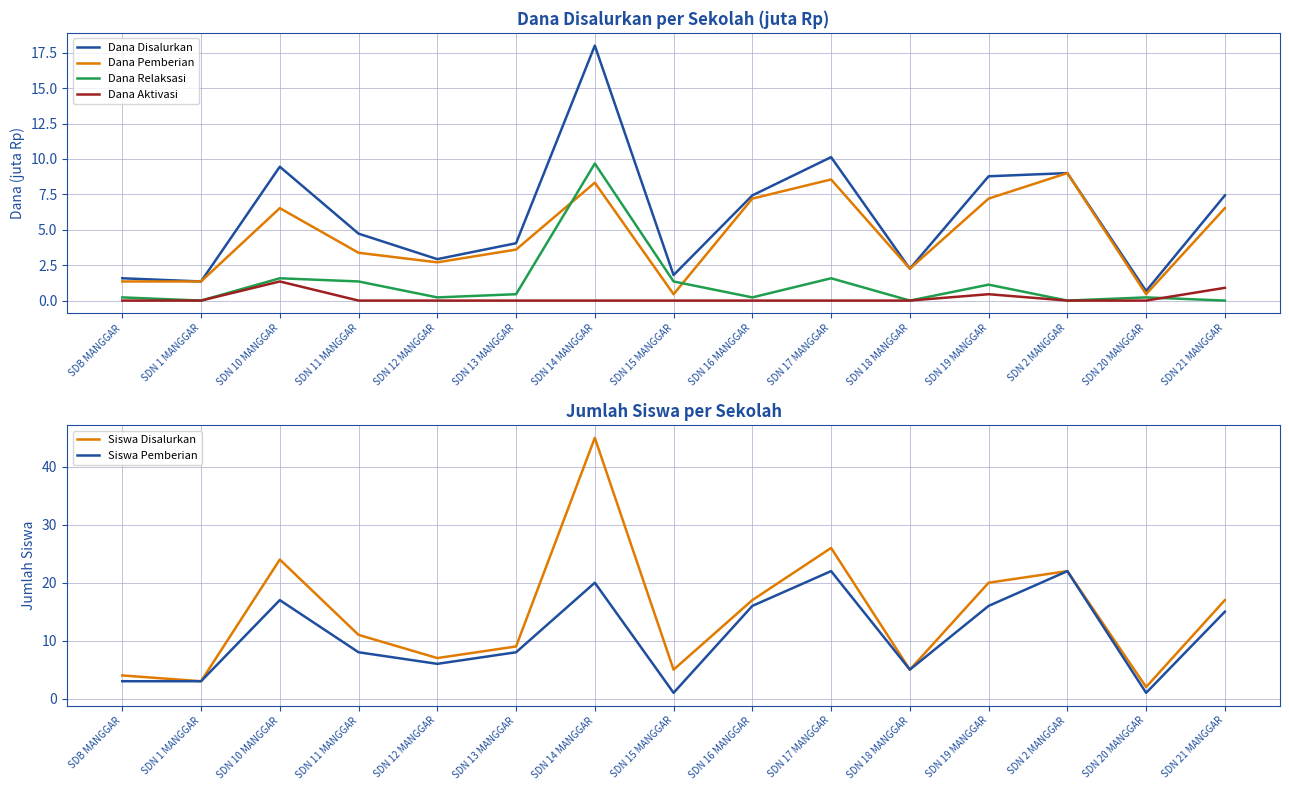

True or false: Dana Disalurkan and Siswa Disalurkan intersect in this chart.

False